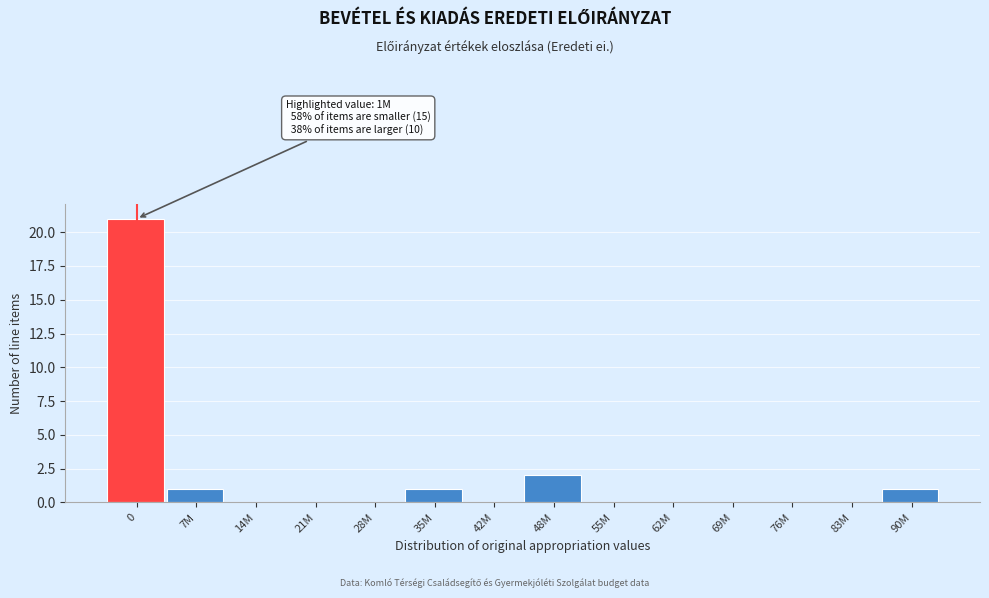

Reading right to left, list all the values displayed in this chart.

90M=1	83M=0	76M=0	69M=0	62M=0	55M=0	48M=2	42M=0	35M=1	28M=0	21M=0	14M=0	7M=1	0=21